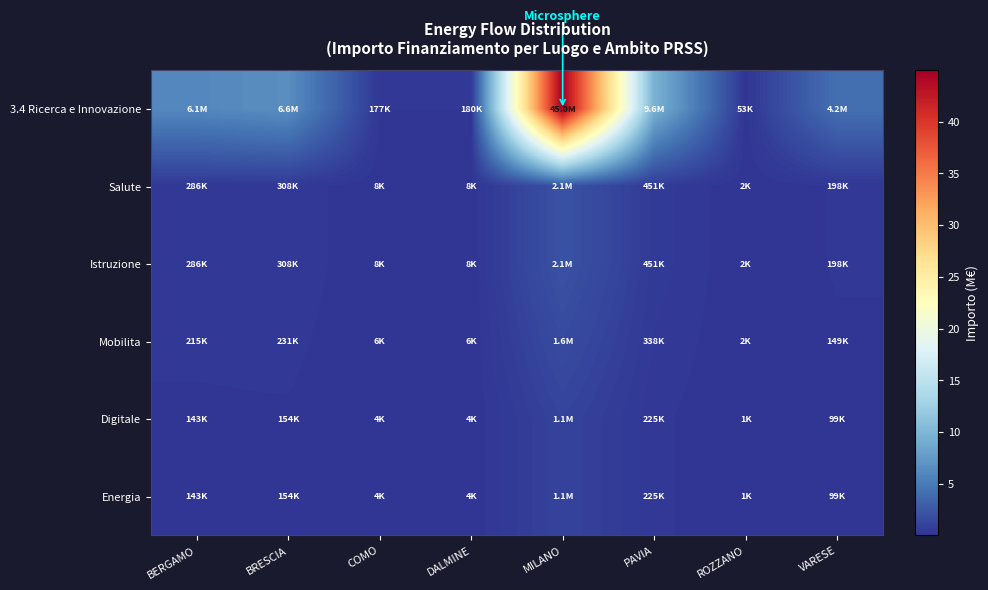

Which category has the highest value across all series?

MILANO